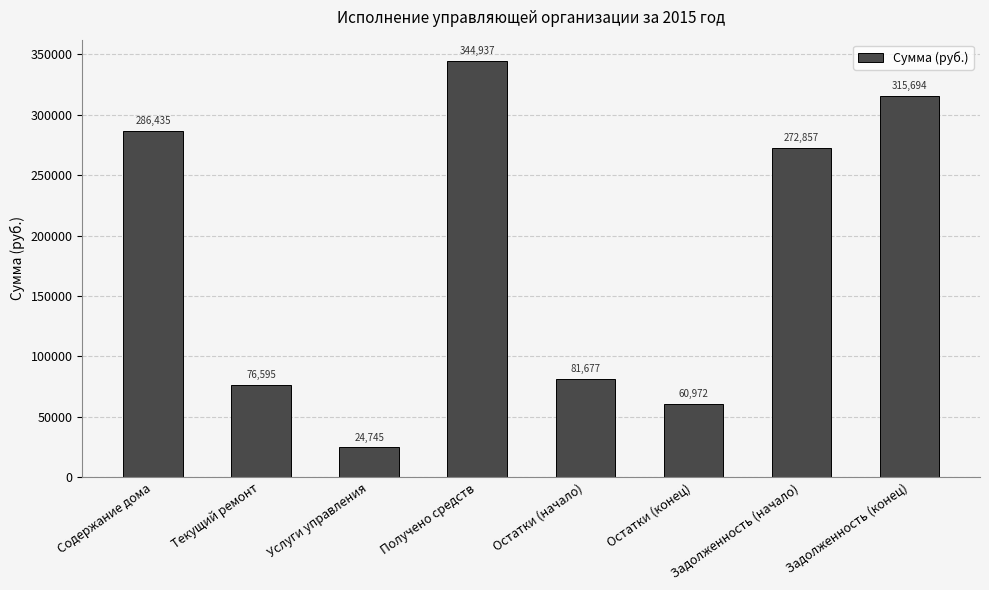

What is the sum of the values at Текущий ремонт and Задолженность (начало)?

349451.9